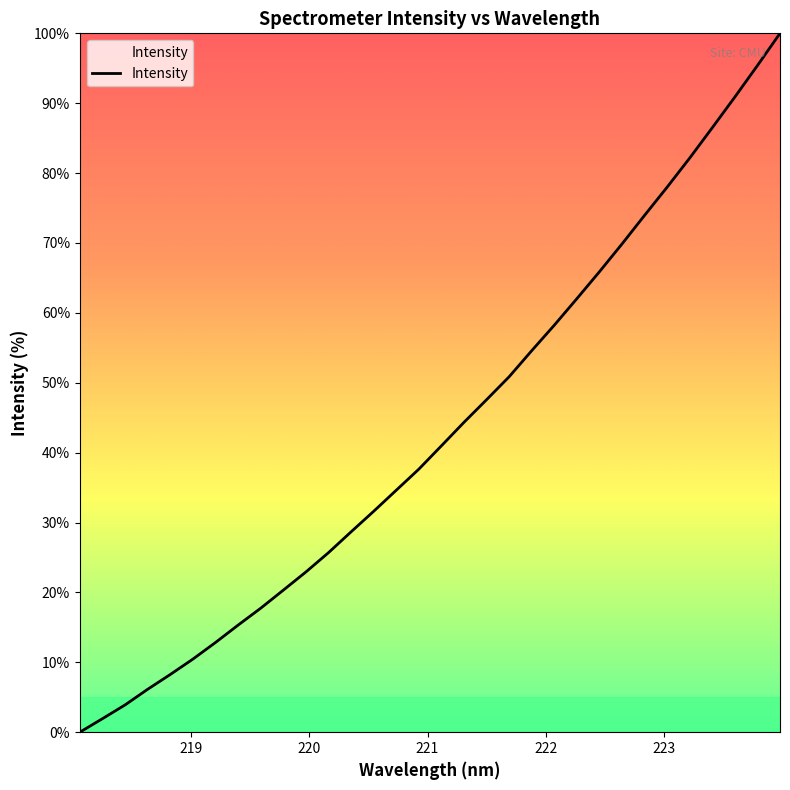

What is the maximum value shown in the chart?

100.0